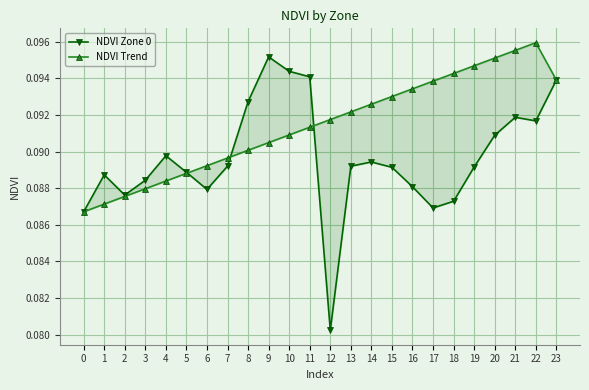

At which category does NDVI Zone 0 reach its first local peak?

1